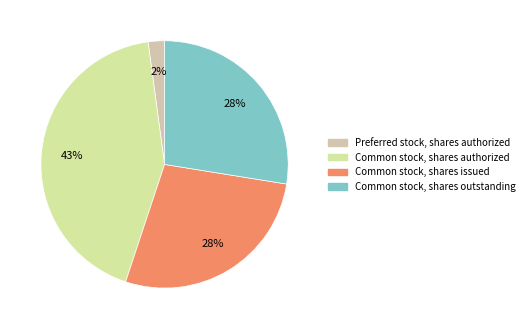

Does Common stock, shares issued represent more than half of the total?

No